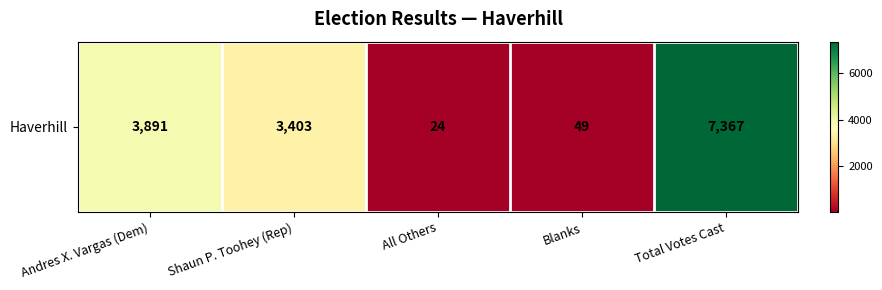

What is the approximate value at Blanks, to the nearest 10?

50